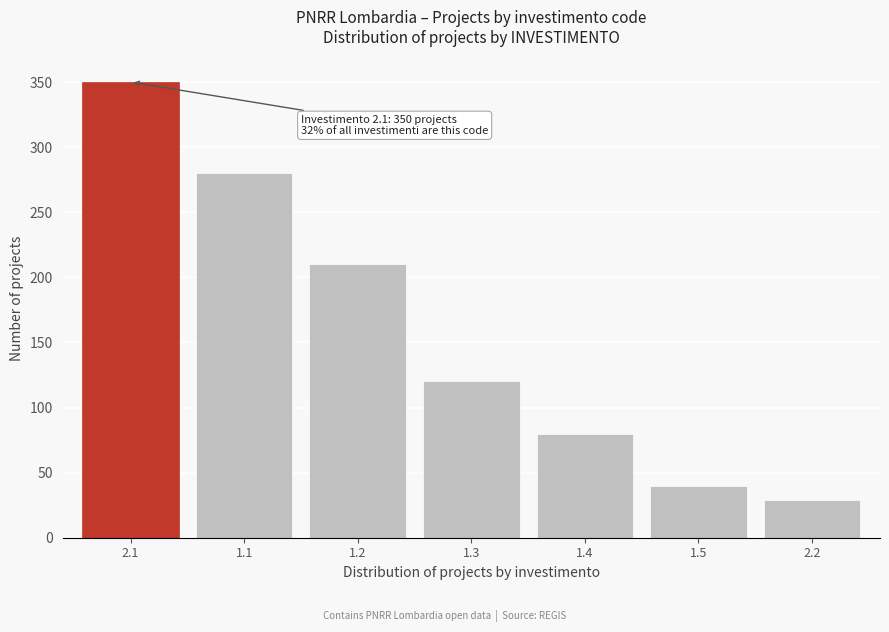

Reading left to right, list all the values displayed in this chart.

350	280	210	120	80	40	29